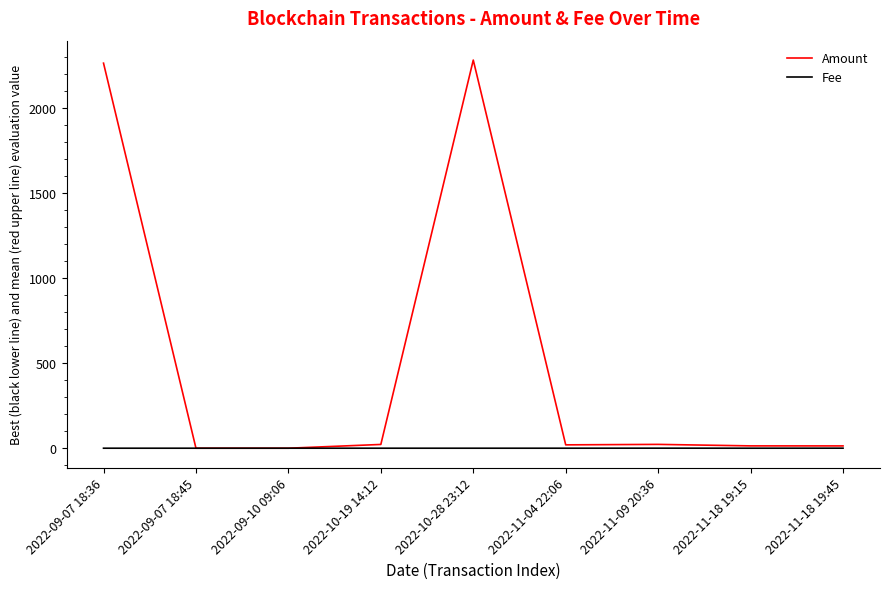

Rank the series by their maximum value, from lowest to highest.

Fee, Amount